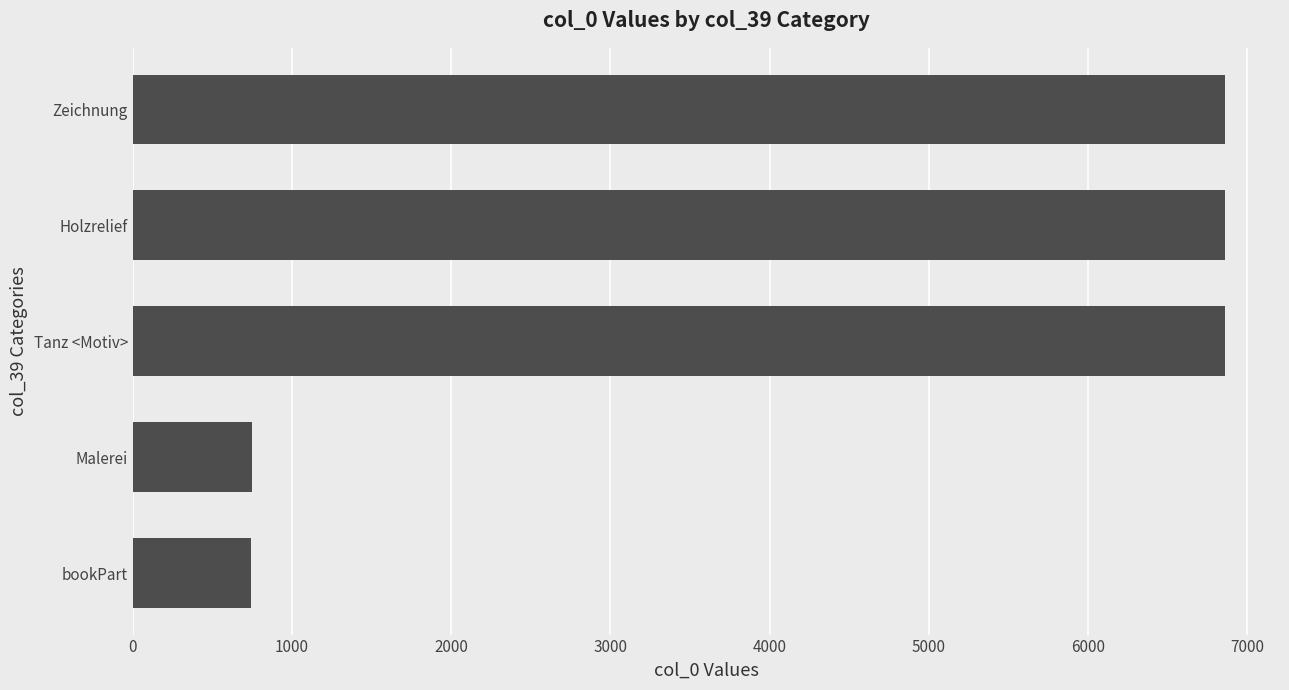

Between Zeichnung and Malerei, which is larger?

Zeichnung